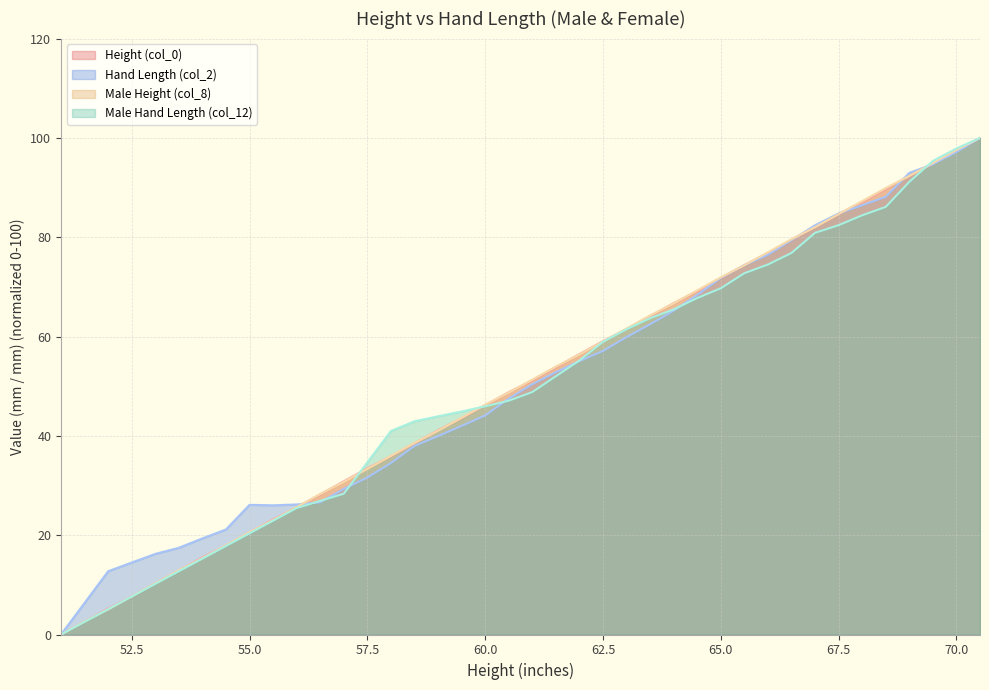

At 56.5, list the series in order from smallest to largest.

Hand Length (col_2), Male Hand Length (col_12), Height (col_0), Male Height (col_8)